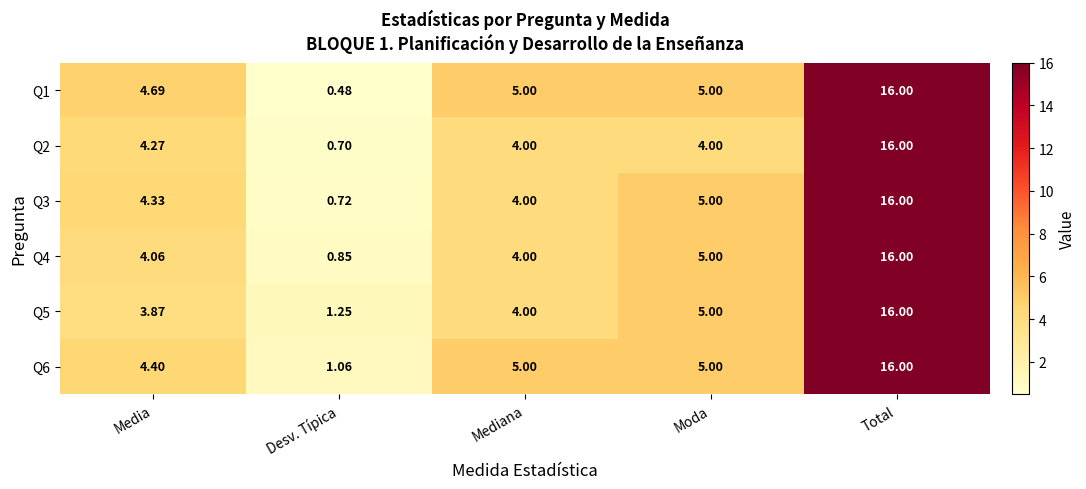

At which category is the sum across all series the highest?

Total